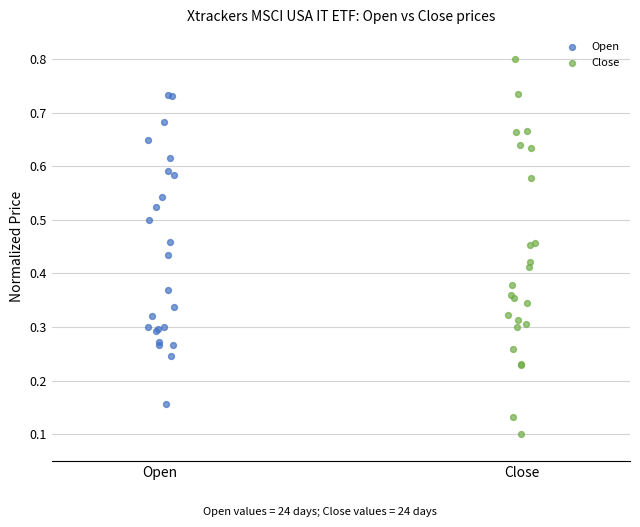

Which series reaches the maximum Y coordinate?

Close